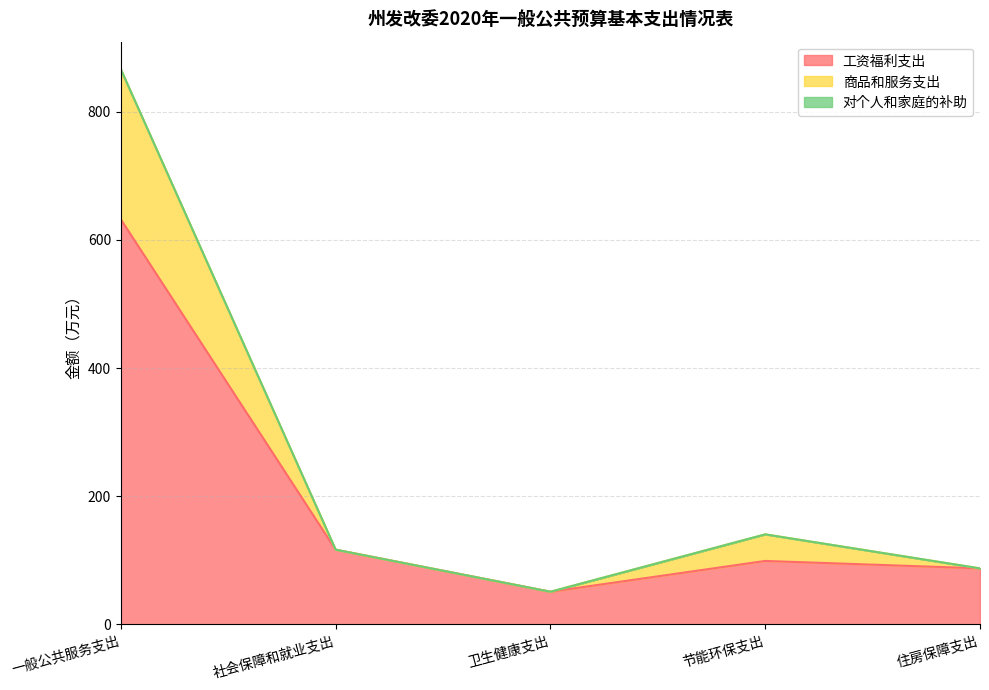

What is the value of the 工资福利支出 point at the 1st from the left?

632.0